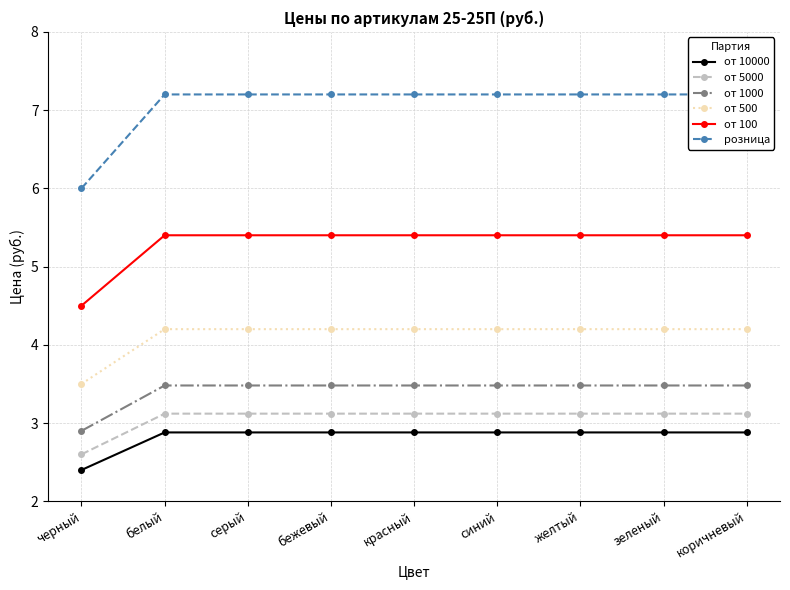

Is it true that от 10000 equals 1.0 at зеленый?

False